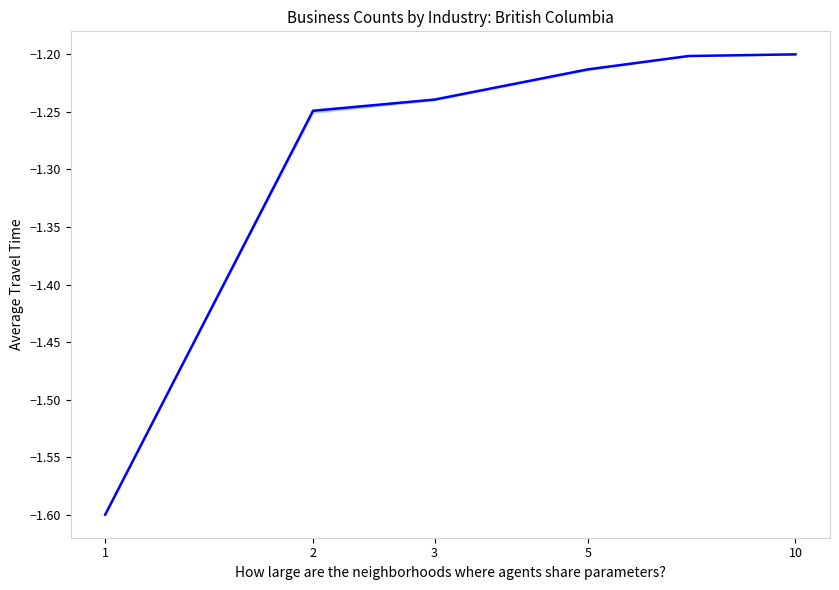

What is the sum of all values?

-7.7